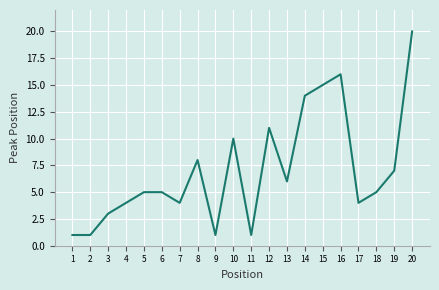

The chart shows a value of 24 at 15. True or false?

False